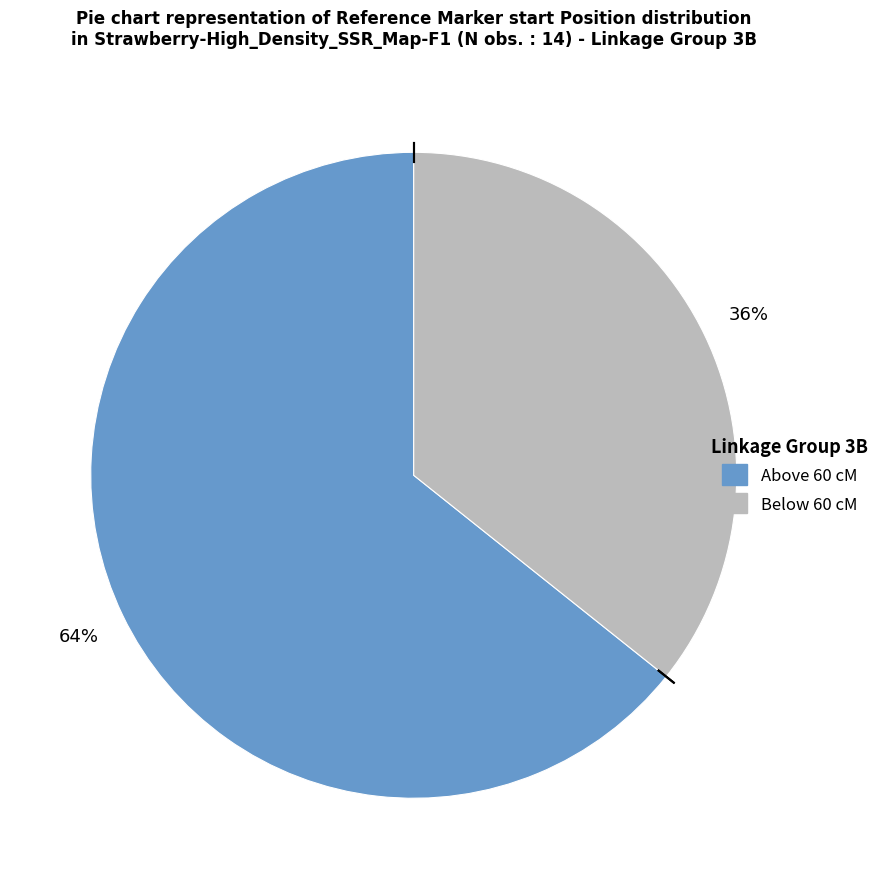

To the nearest percent, what is the average slice percentage?

50%